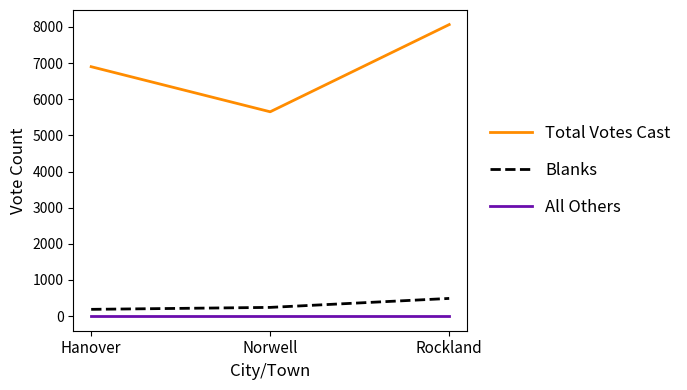

Which series changed the most between Norwell and Rockland?

Total Votes Cast